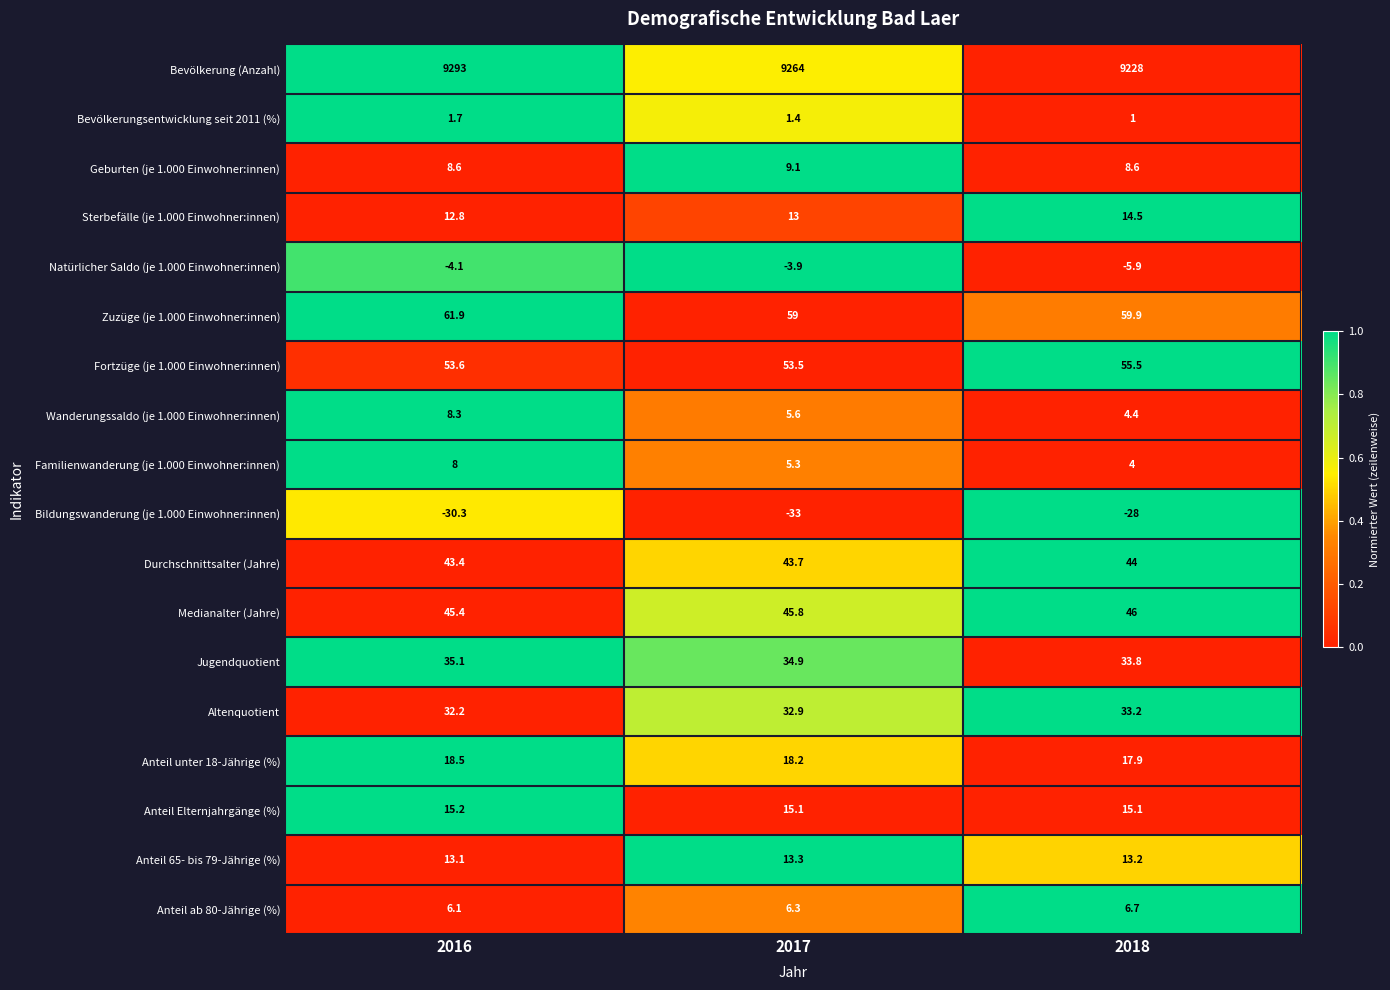

The value of Anteil Elternjahrgänge (%) at 2017 is 15.1. True or false?

True